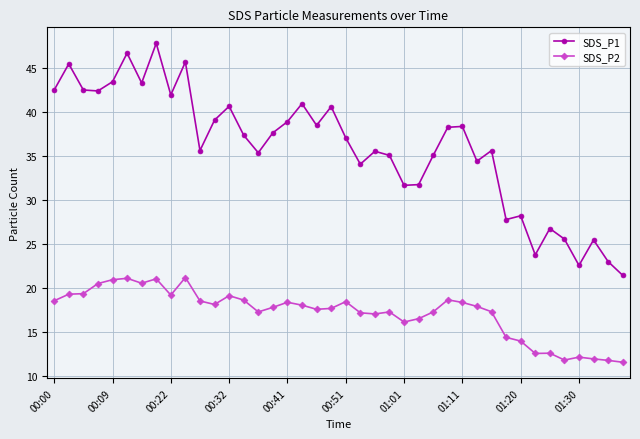

True or false: SDS_P1 has more than 1 points higher than both neighbors.

True